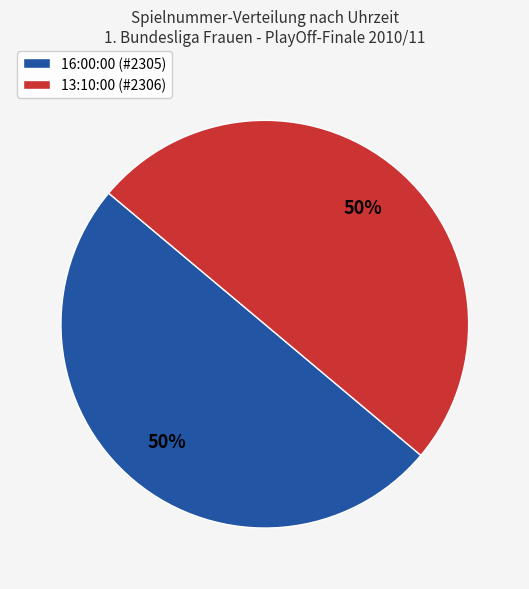

To the nearest percent, what percentage of the pie is 16:00:00?

50%